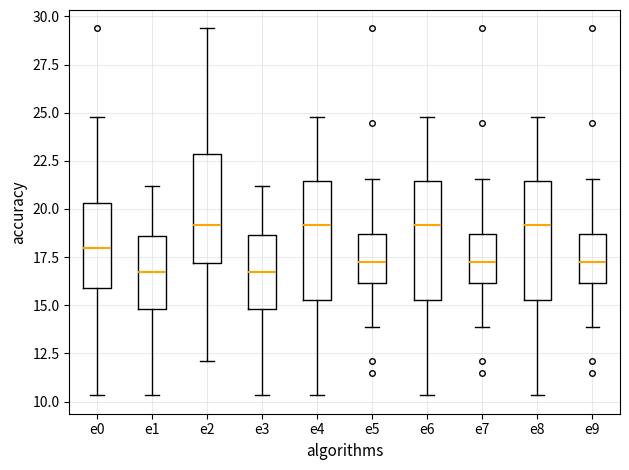

Reading left to right, read every box against the y-axis: the position of its median line, the range the box covers, and the ends of its whiskers. The values are not printed on the chart, so give them approximately, as read against the axis.

e0: median 18.0, box 16.0 to 20.5, whiskers 10.5 to 25.0
e1: median 17.0, box 15.0 to 18.5, whiskers 10.5 to 21.0
e2: median 19.0, box 17.0 to 23.0, whiskers 12.0 to 29.5
e3: median 17.0, box 15.0 to 18.5, whiskers 10.5 to 21.0
e4: median 19.0, box 15.5 to 21.5, whiskers 10.5 to 25.0
e5: median 17.5, box 16.0 to 18.5, whiskers 14.0 to 21.5
e6: median 19.0, box 15.5 to 21.5, whiskers 10.5 to 25.0
e7: median 17.5, box 16.0 to 18.5, whiskers 14.0 to 21.5
e8: median 19.0, box 15.5 to 21.5, whiskers 10.5 to 25.0
e9: median 17.5, box 16.0 to 18.5, whiskers 14.0 to 21.5